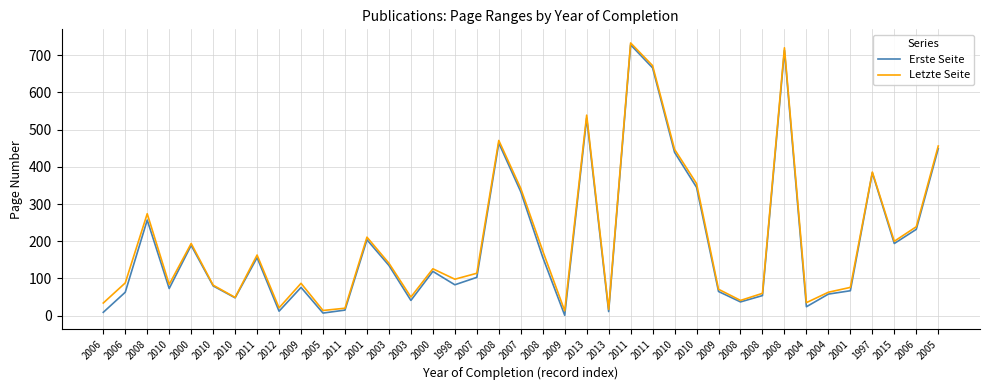

The Letzte Seite series shows 114 at 2007. True or false?

True